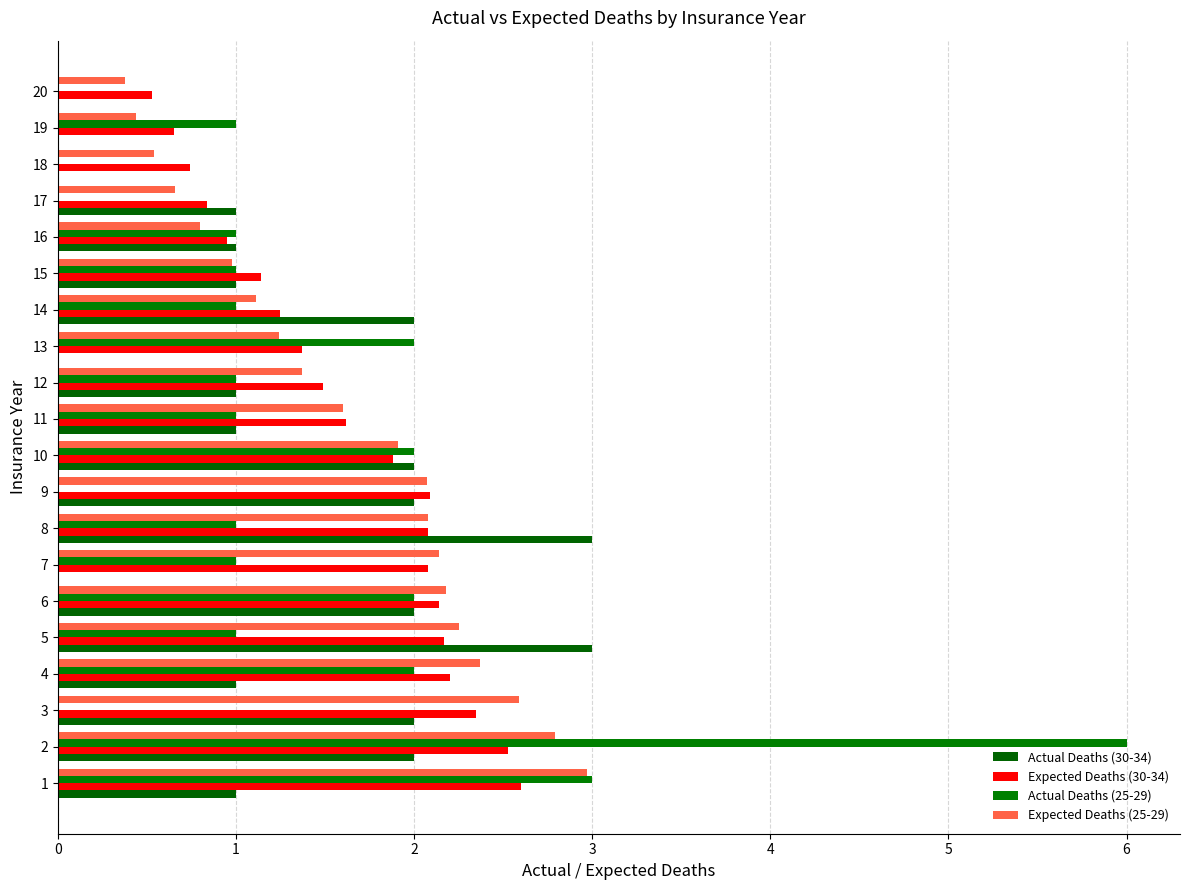

True or false: Actual Deaths (30-34) has a value of 1.0 at 11.

True